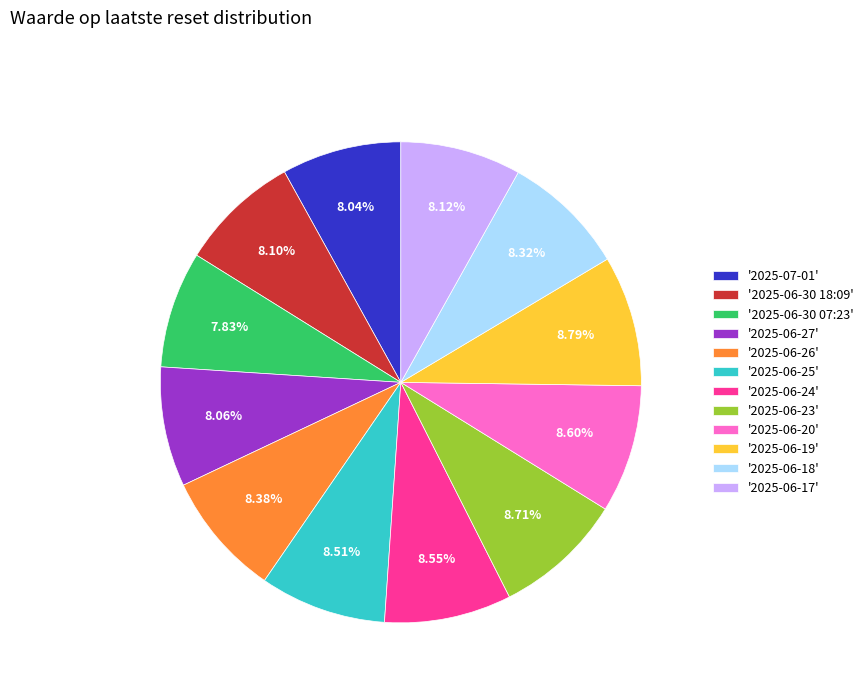

Do '2025-06-23' and '2025-06-26' together represent more than half of the pie?

No